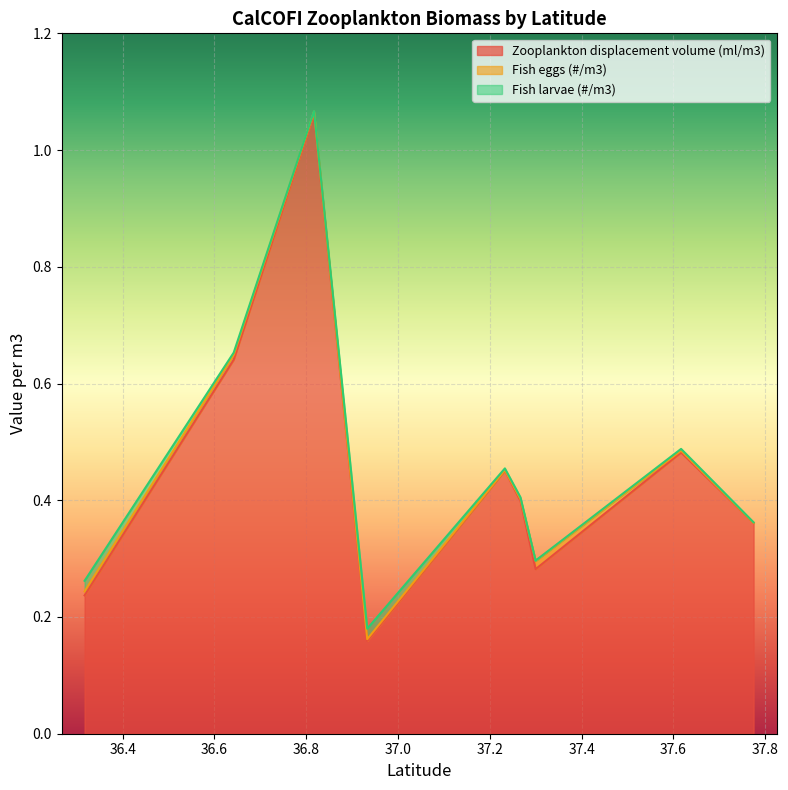

List the series in order of their peak value, highest first.

Zooplankton displacement volume (ml/m3), Fish larvae (#/m3), Fish eggs (#/m3)